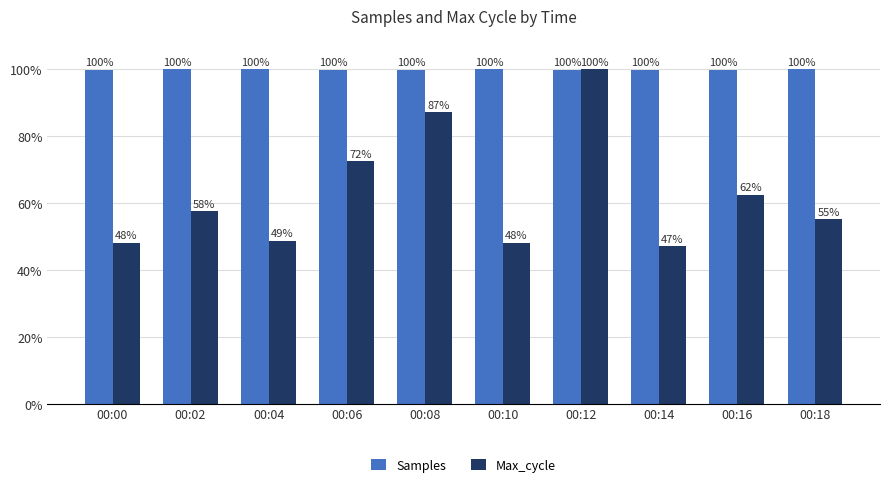

At how many categories does at least one series exceed 99?

10